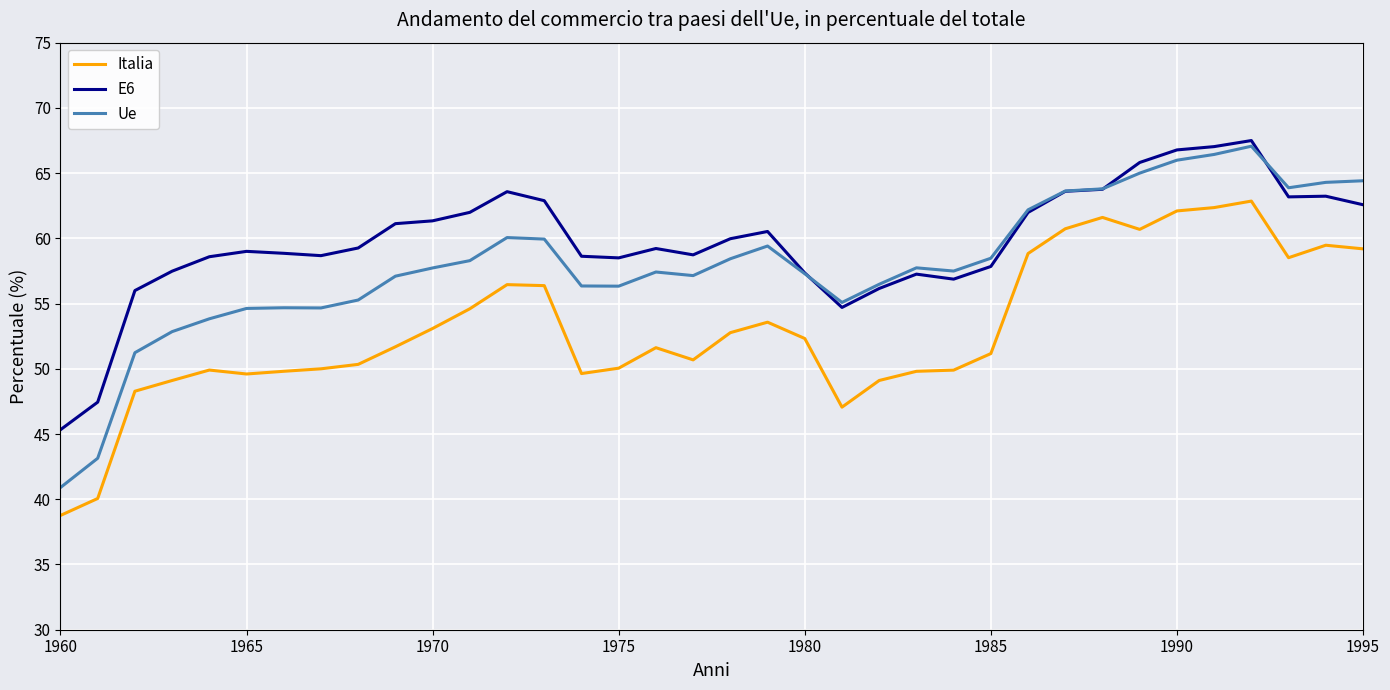

In Italia, how many points are higher than both neighbors (excluding endpoints)?

7